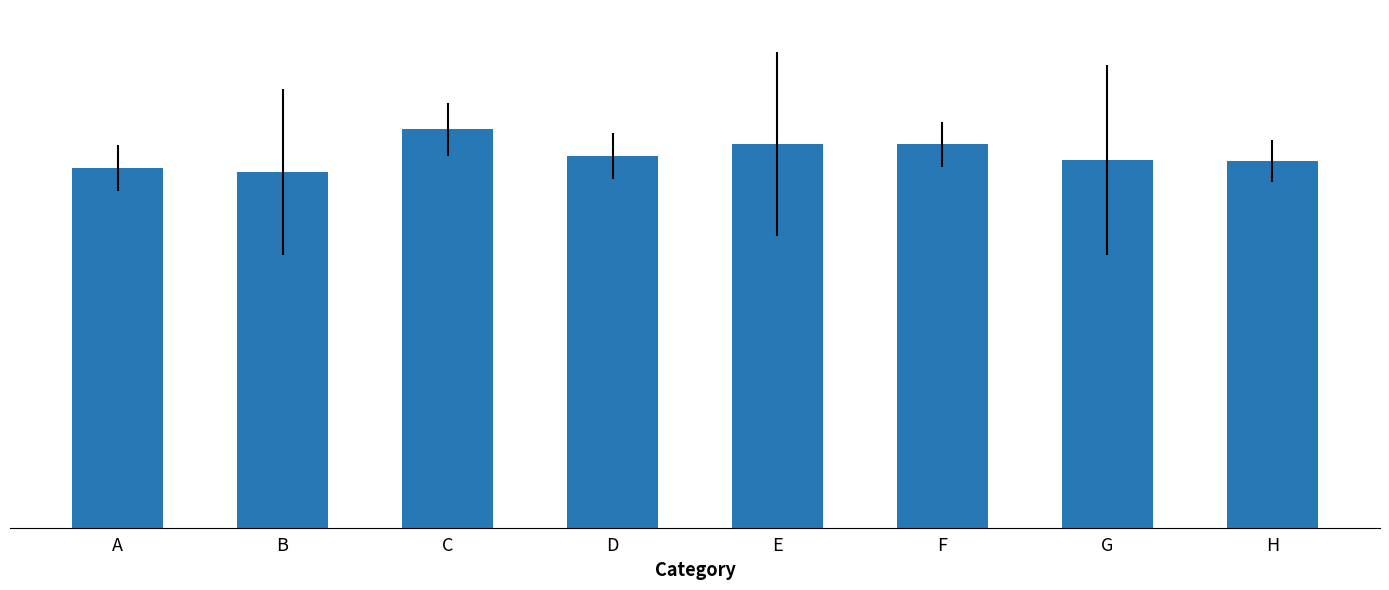

What is the average value?

0.9